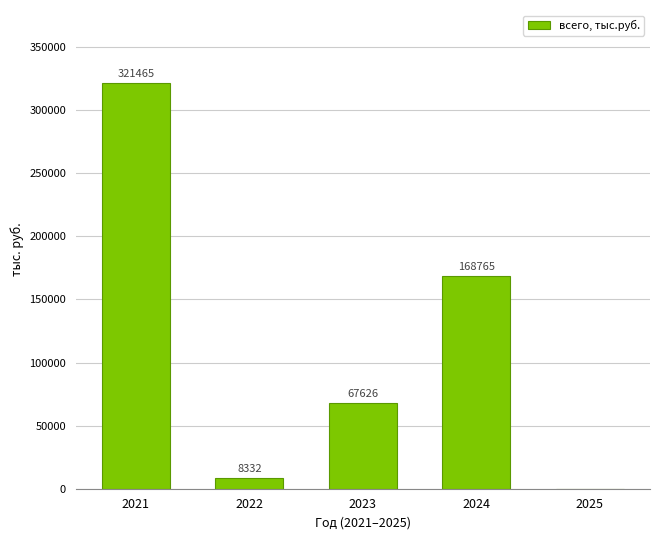

Which category has the highest value across all series?

2021